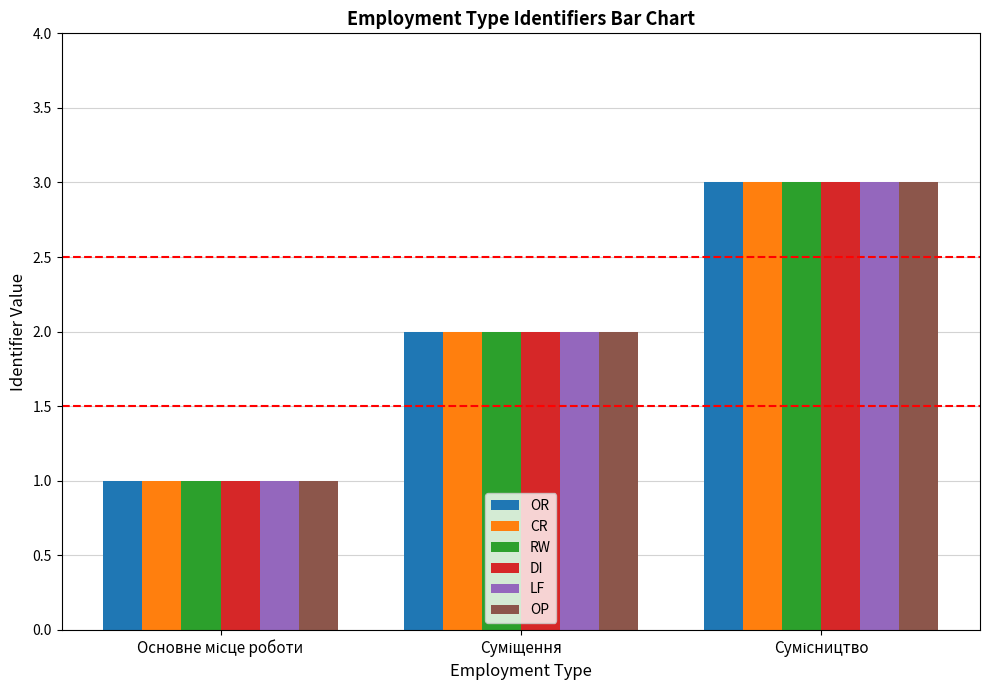

What is the sum of all OR values?

6